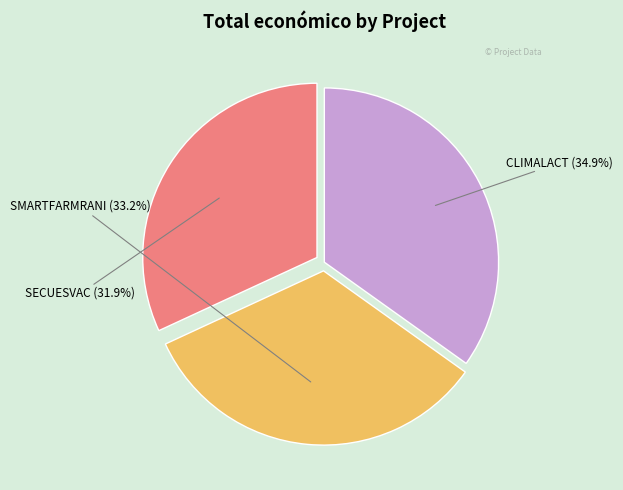

True or false: CLIMALACT accounts for 35% of the total.

True